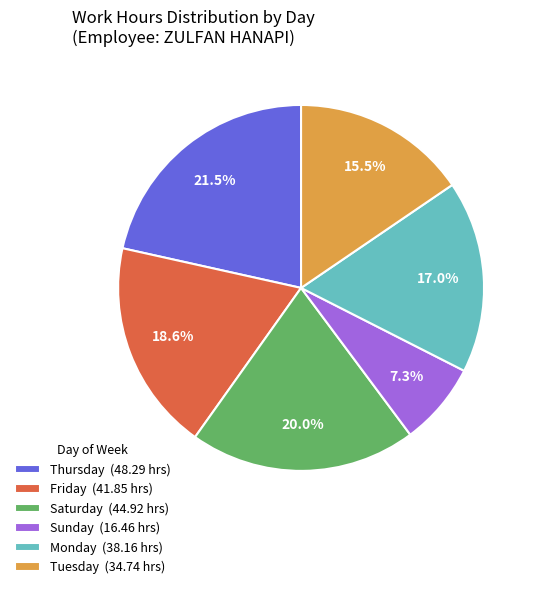

Rank the categories by value from highest to lowest.

Thursday (48.29 hrs), Saturday (44.92 hrs), Friday (41.85 hrs), Monday (38.16 hrs), Tuesday (34.74 hrs), Sunday (16.46 hrs)